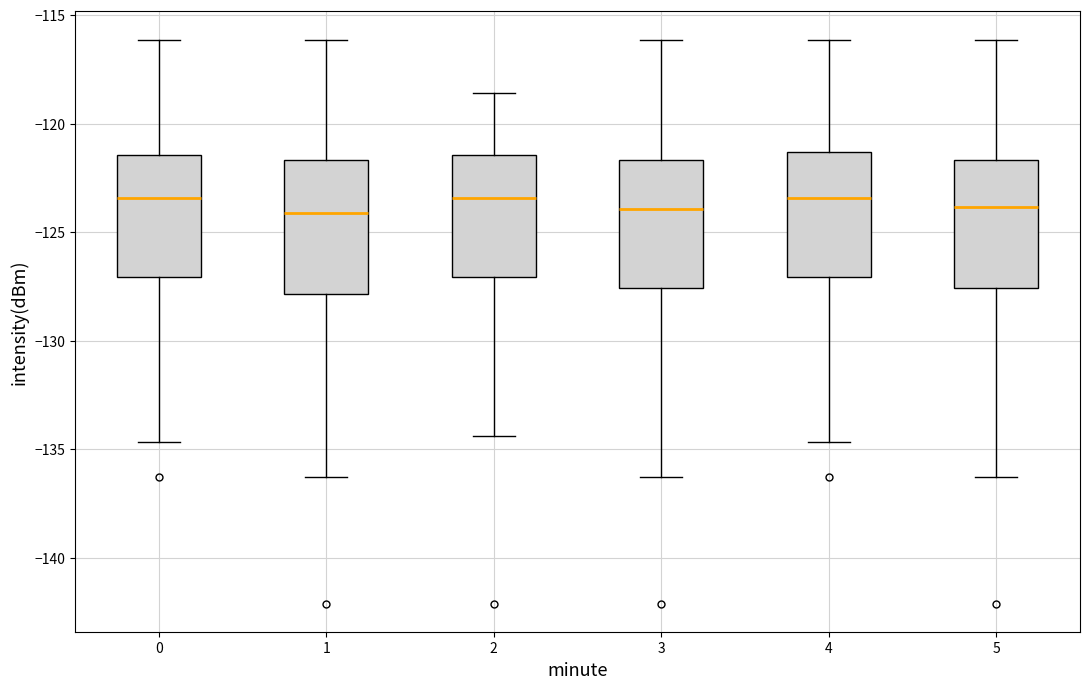

Reading left to right, read every box against the y-axis: the position of its median line, the range the box covers, and the ends of its whiskers. The values are not printed on the chart, so give them approximately, as read against the axis.

0: median -123.5, box -127.0 to -121.5, whiskers -134.5 to -116.0
1: median -124.0, box -128.0 to -121.5, whiskers -136.5 to -116.0
2: median -123.5, box -127.0 to -121.5, whiskers -134.5 to -118.5
3: median -124.0, box -127.5 to -121.5, whiskers -136.5 to -116.0
4: median -123.5, box -127.0 to -121.5, whiskers -134.5 to -116.0
5: median -124.0, box -127.5 to -121.5, whiskers -136.5 to -116.0